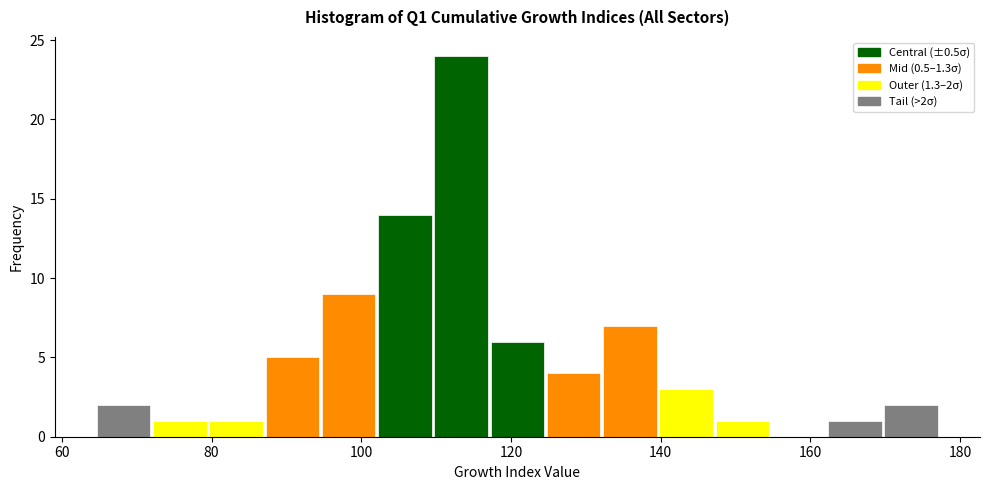

Read against the x-axis, roughly where is the centre of the tallest bar?

114